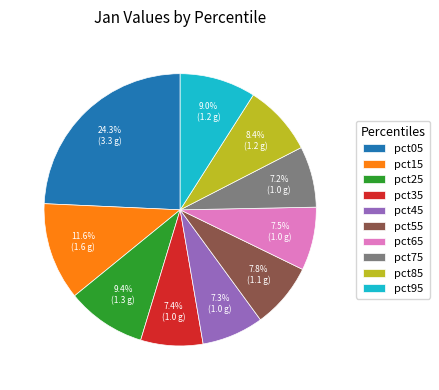

What is the largest slice in the pie chart?

pct05